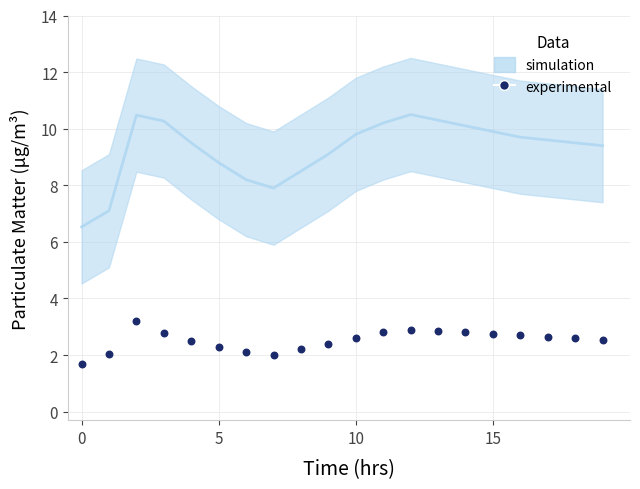

At how many categories does at least one series exceed 7?

19